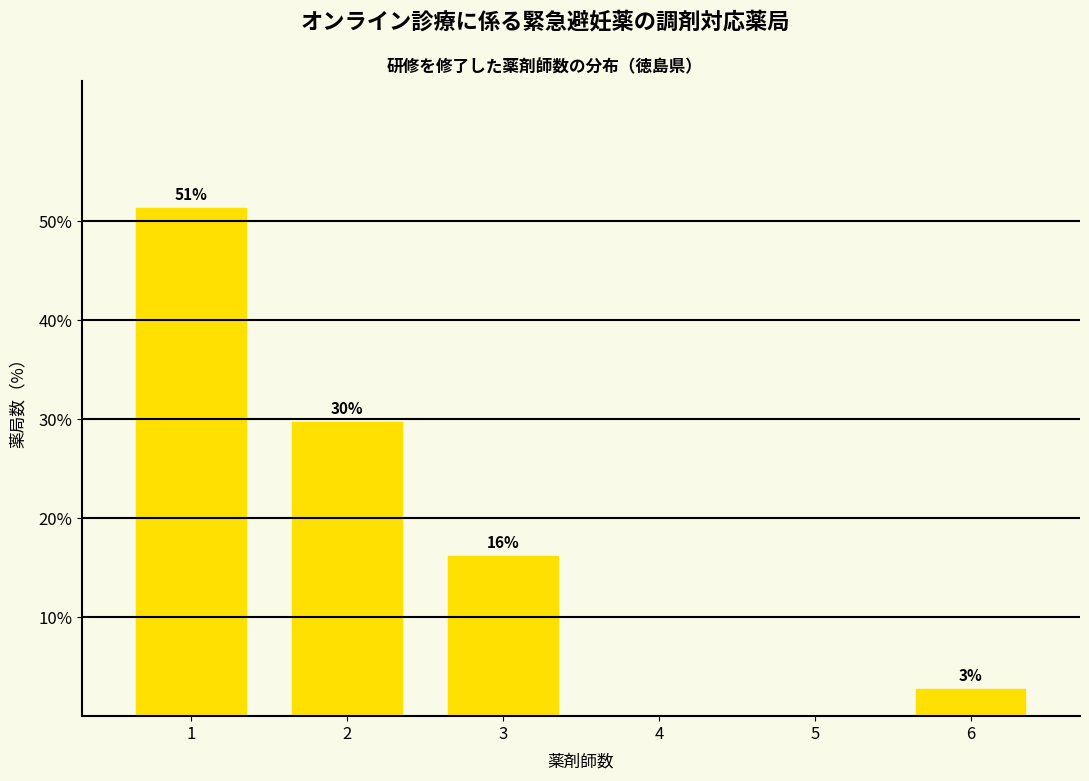

Rank the categories by value from lowest to highest.

4, 5, 6, 3, 2, 1